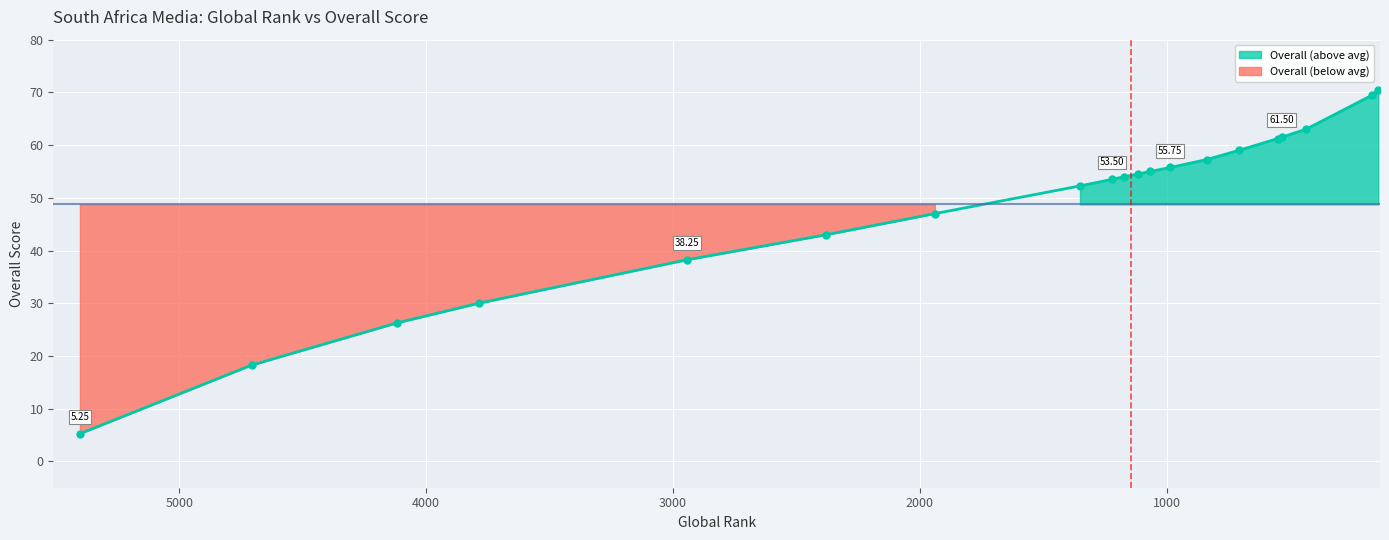

True or false: there are more than 0 points higher than both neighbors.

False